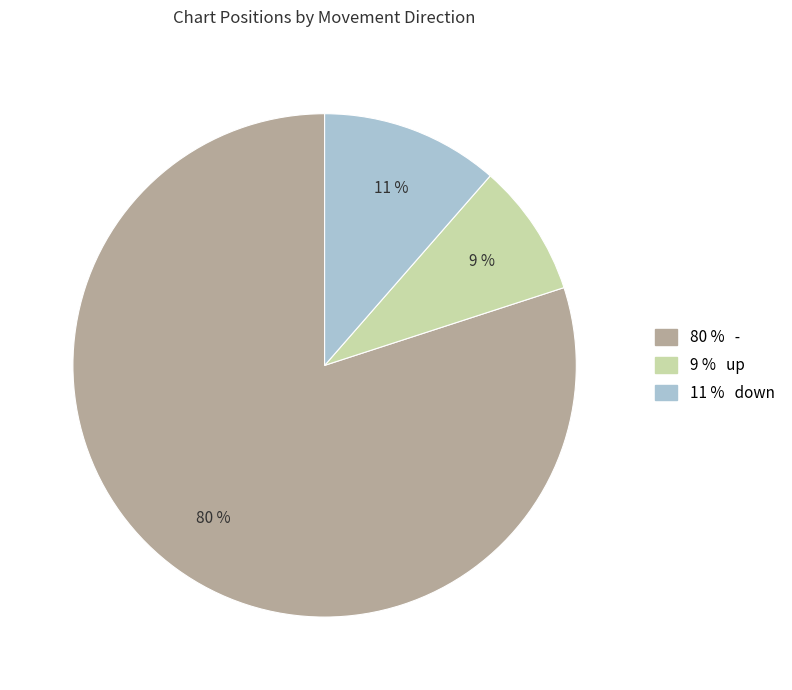

Is there a majority slice in this chart?

Yes